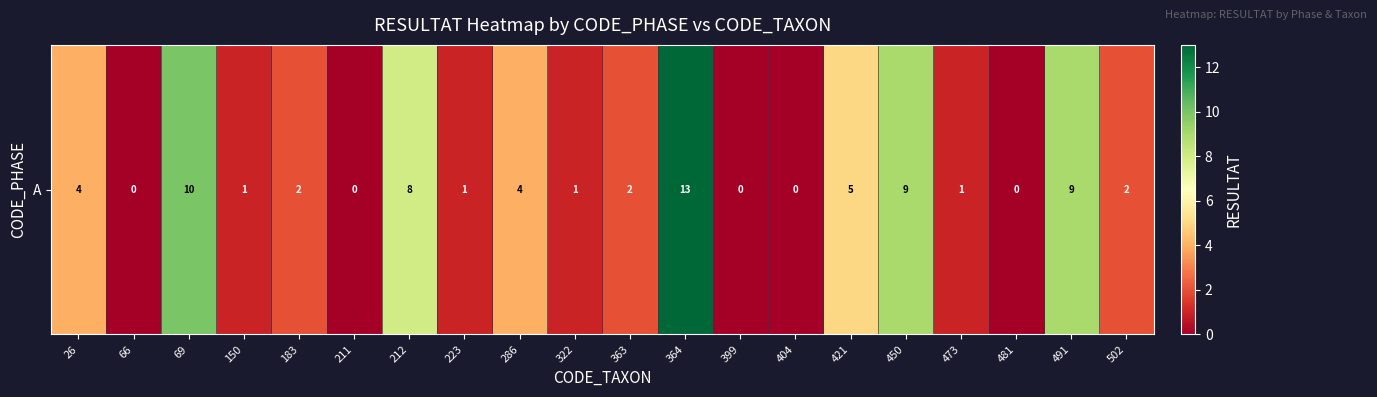

Which has a higher value, 473 or 69?

69